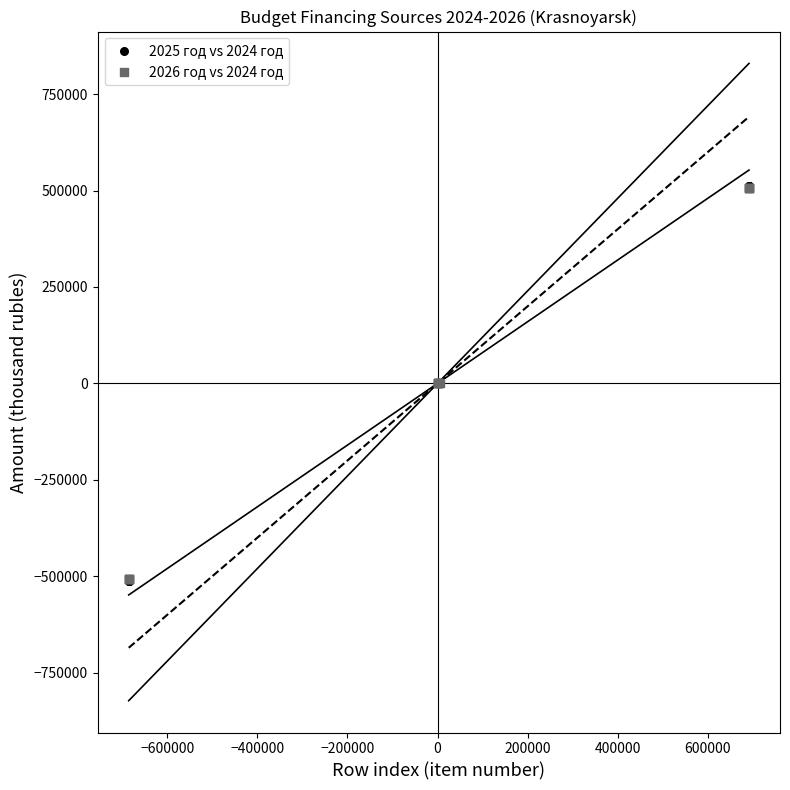

What are all the series names shown in the legend?

2025 год vs 2024 год, 2026 год vs 2024 год